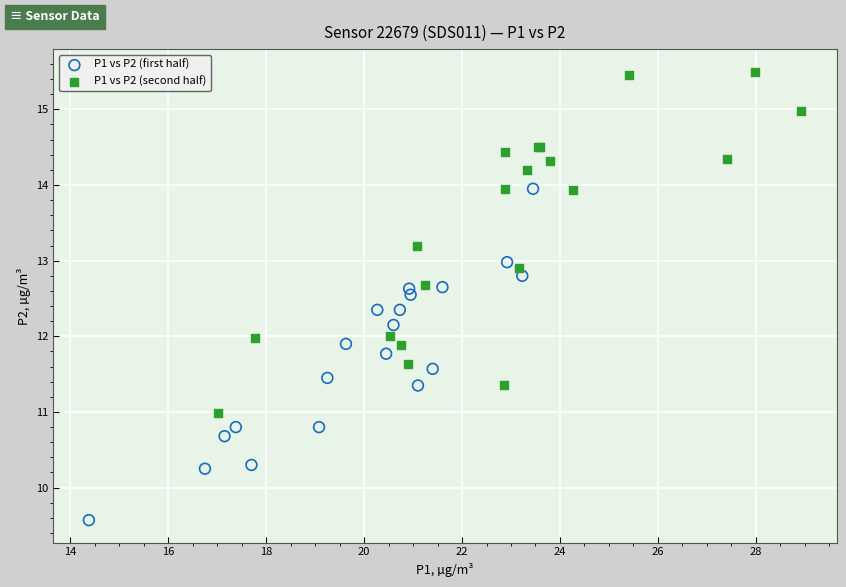

What are all the series names shown in the legend?

P1 vs P2 (first half), P1 vs P2 (second half)